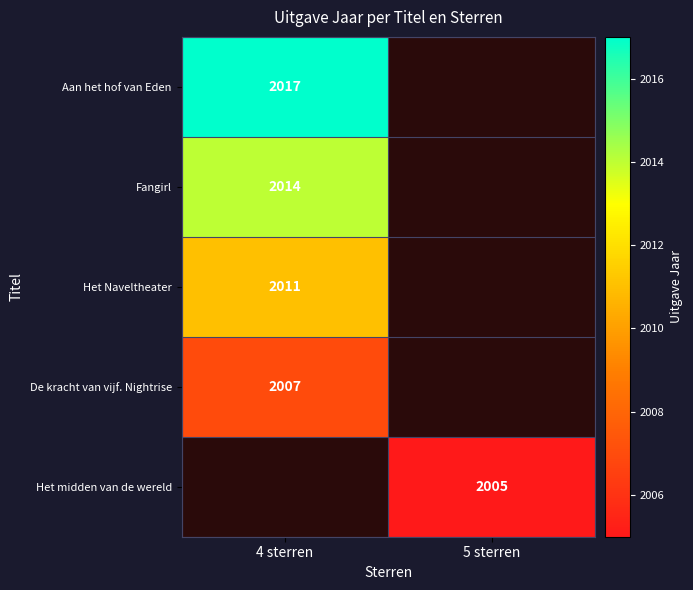

The Aan het hof van Eden series shows 2017 at 4 sterren. True or false?

True